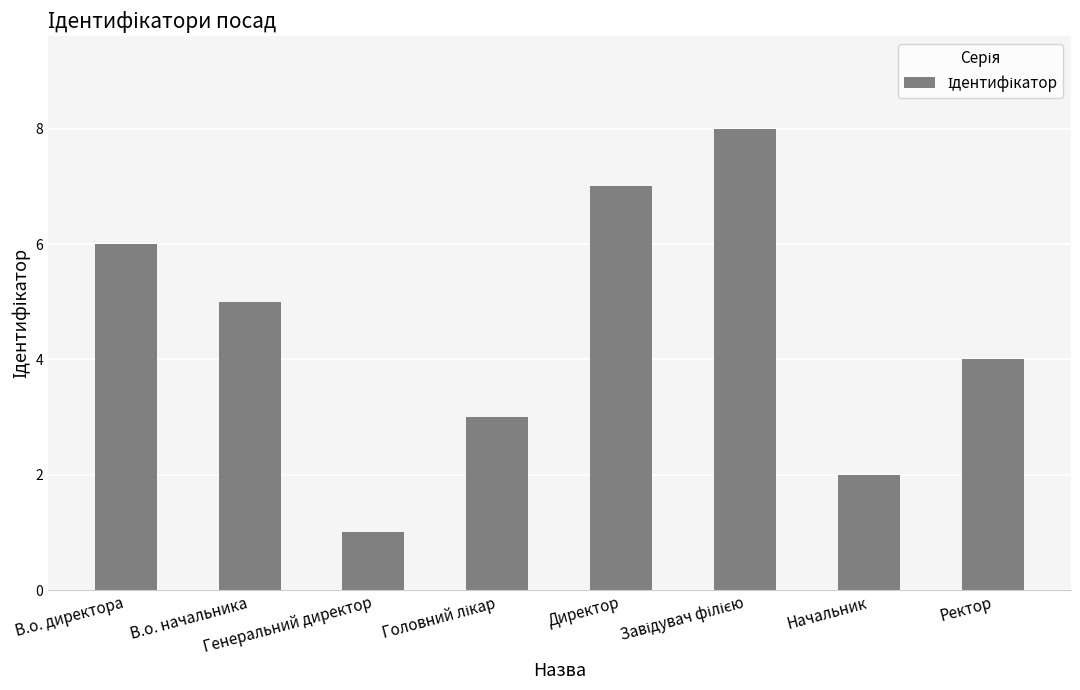

How many distinct data groups are displayed?

1